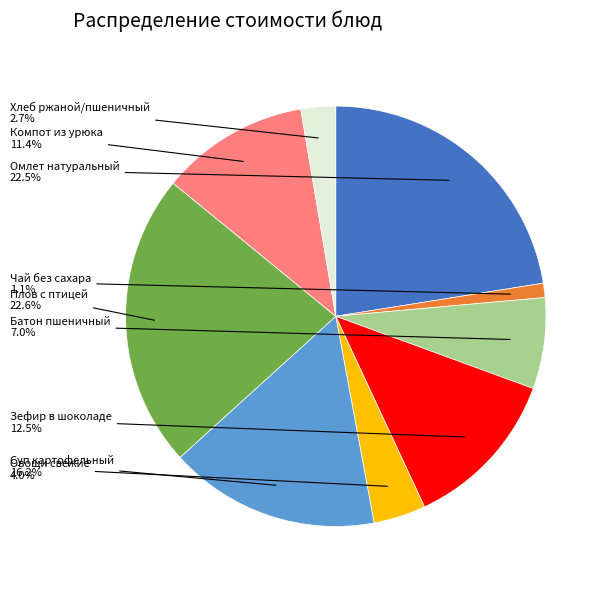

Rank the categories by value from highest to lowest.

Плов с птицей, Омлет натуральный, Суп картофельный, Зефир в шоколаде, Компот из урюка, Батон пшеничный, Овощи свежие, Хлеб ржаной/пшеничный, Чай без сахара